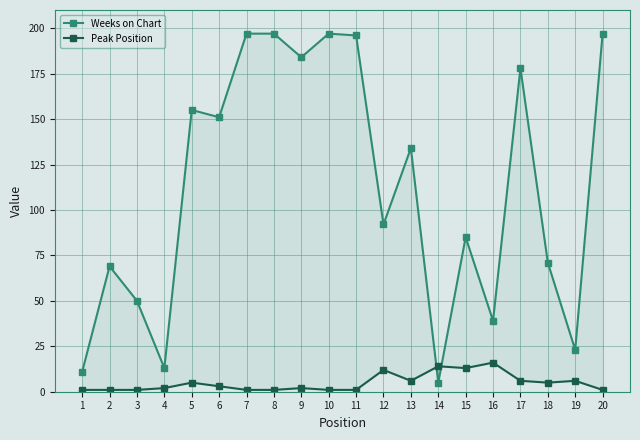

Where does the Weeks on Chart series first go above 134?

5